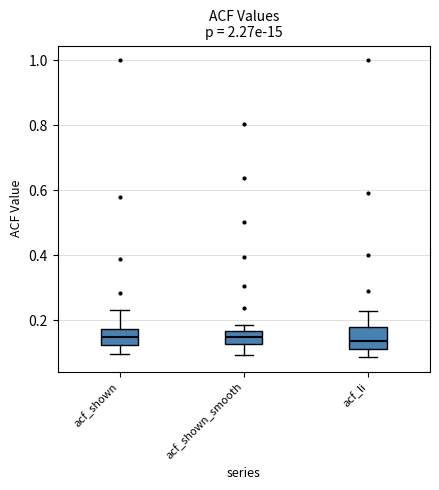

Reading left to right, read every box against the y-axis: the position of its median line, the range the box covers, and the ends of its whiskers. The values are not printed on the chart, so give them approximately, as read against the axis.

acf_shown: median 0.14, box 0.12 to 0.18, whiskers 0.10 to 0.24
acf_shown_smooth: median 0.14, box 0.12 to 0.16, whiskers 0.10 to 0.18
acf_li: median 0.14, box 0.12 to 0.18, whiskers 0.08 to 0.22